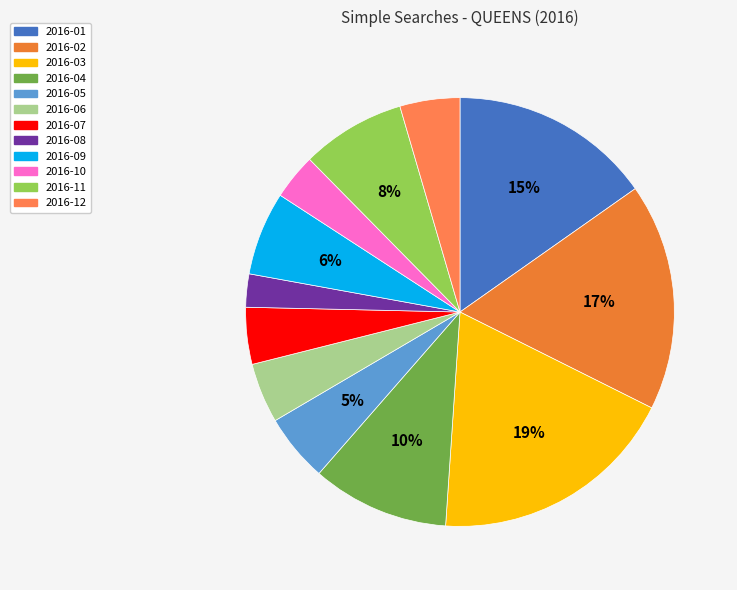

Rank the categories by value from highest to lowest.

2016-03, 2016-02, 2016-01, 2016-04, 2016-11, 2016-09, 2016-05, 2016-06, 2016-12, 2016-07, 2016-10, 2016-08